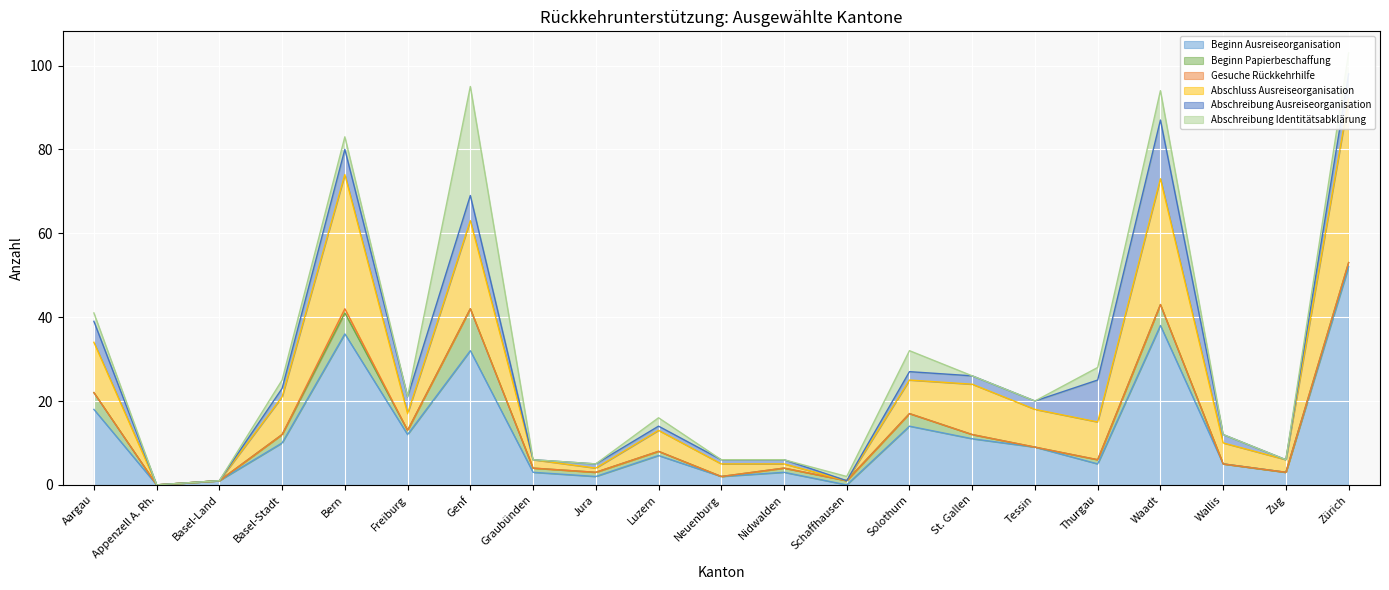

What are all the series names shown in the legend?

Beginn Ausreiseorganisation, Beginn Papierbeschaffung, Gesuche Rückkehrhilfe, Abschluss Ausreiseorganisation, Abschreibung Ausreiseorganisation, Abschreibung Identitätsabklärung